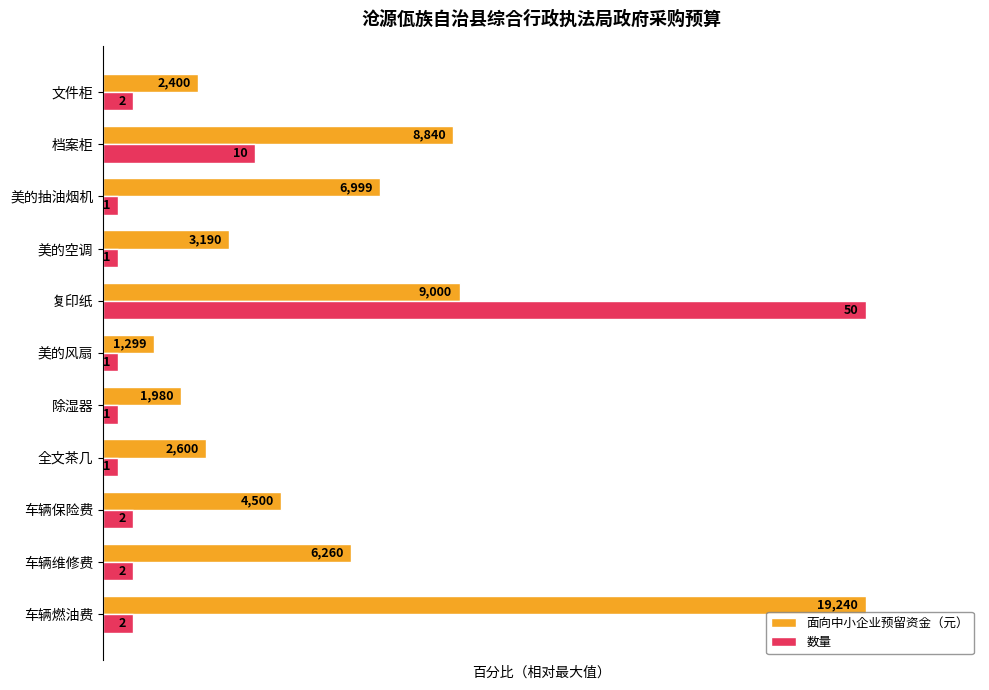

What are all the series names shown in the legend?

面向中小企业预留资金（元）, 数量